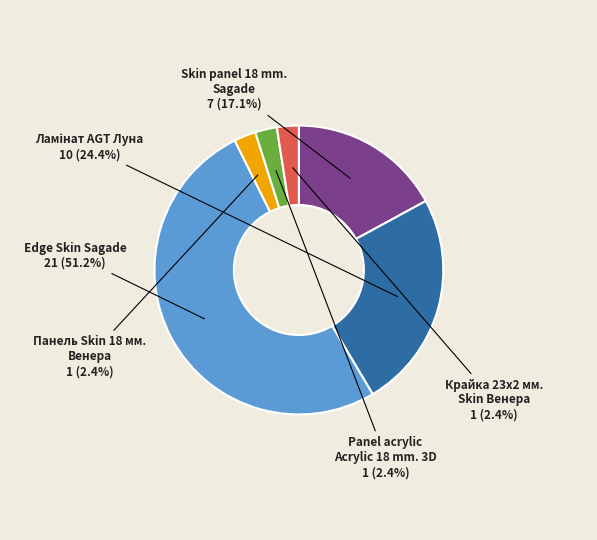

Does Панель Skin 18 мм. Венера represent more than half of the total?

No